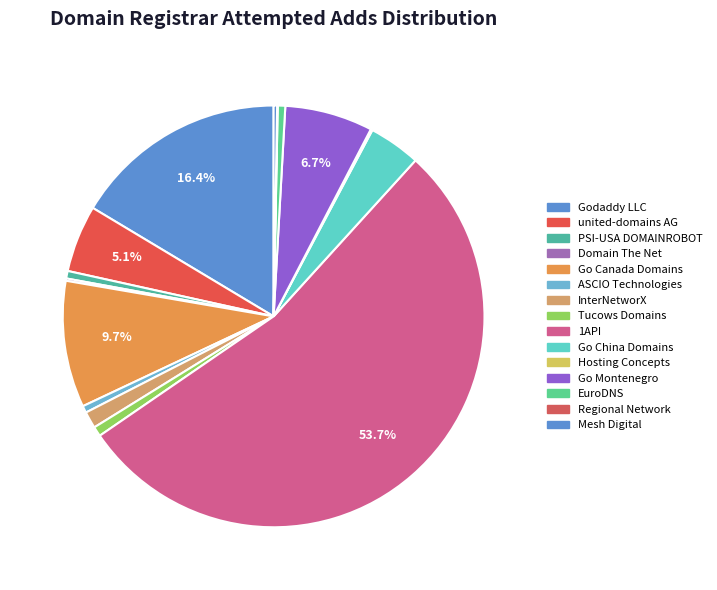

Approximately how many times larger is the value at Regional Network compared to EuroDNS?

0.1